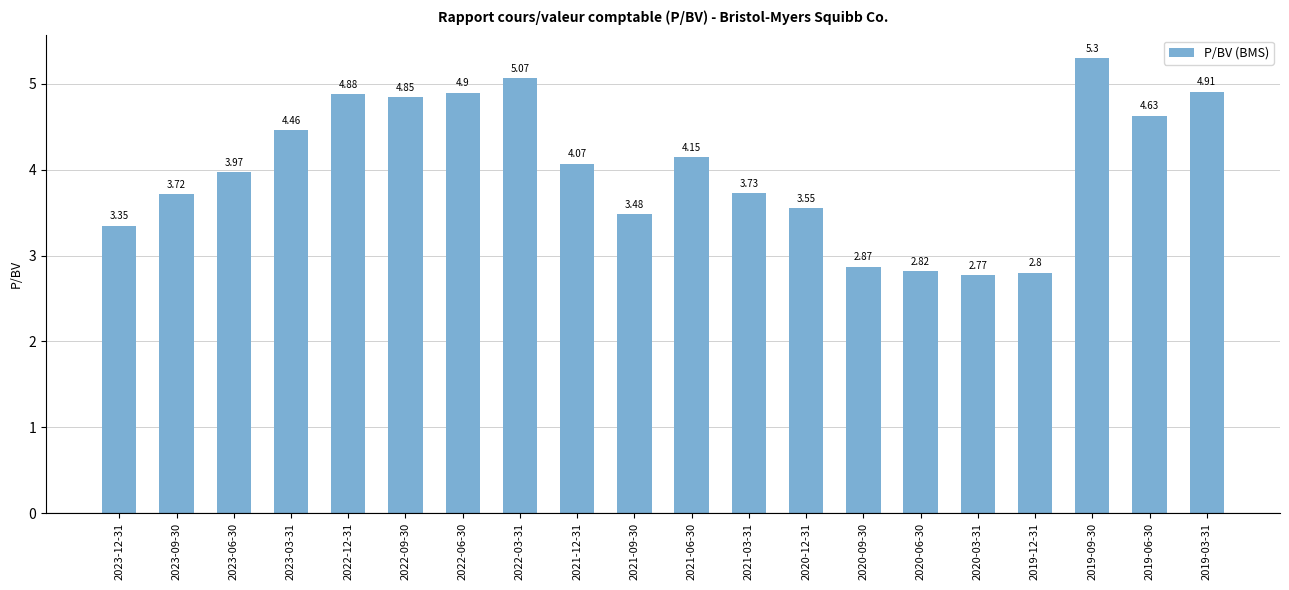

What is the sum of all values?

80.3